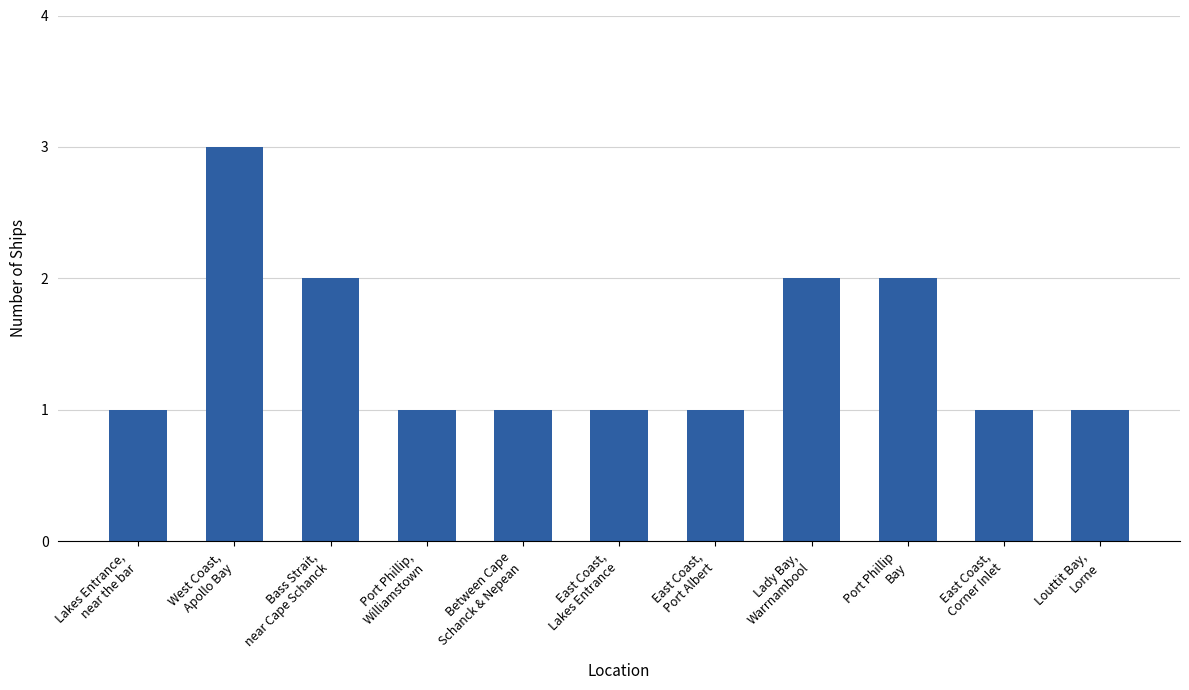

How many distinct data groups are displayed?

1